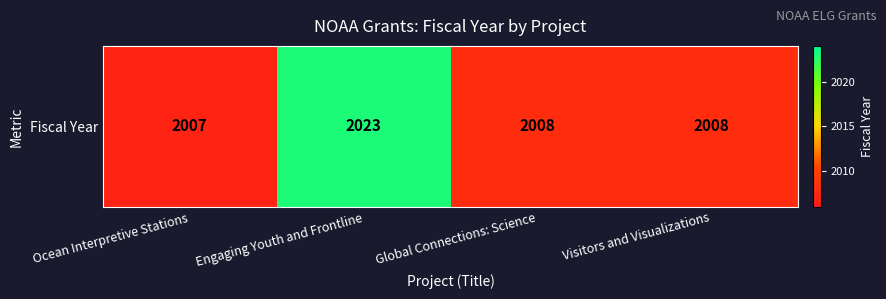

At which category does the chart reach its minimum across all series?

Ocean Interpretive Stations